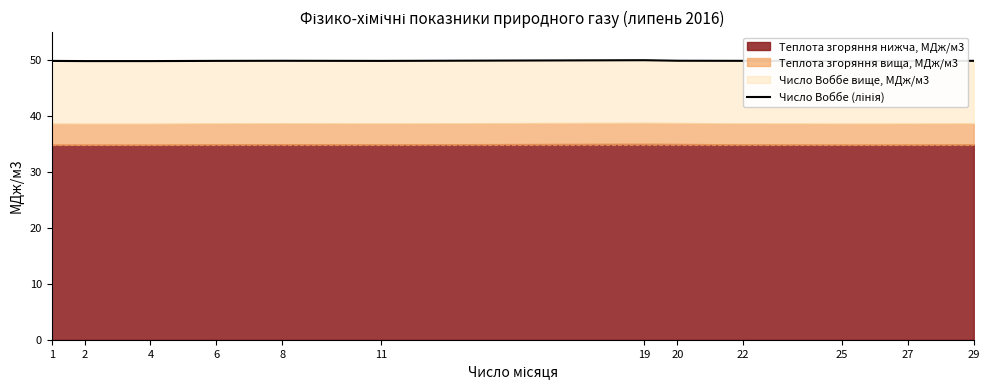

How many lines are shown in the chart?

1